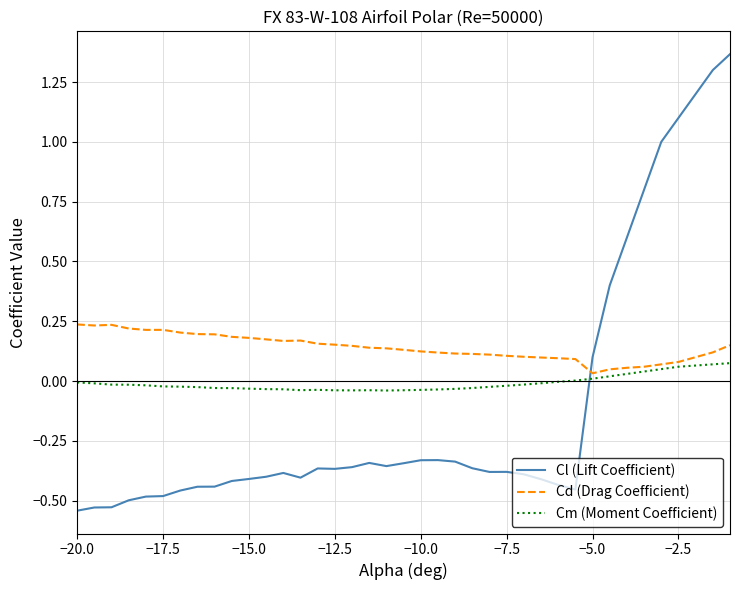

Which series has the largest total across all categories?

Cd (Drag Coefficient)